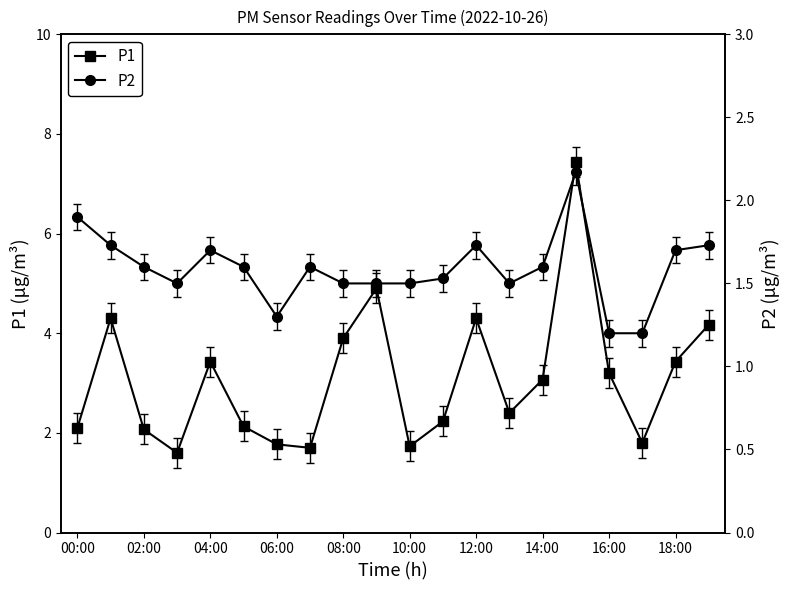

How many interior local peaks does the P1 series have?

5